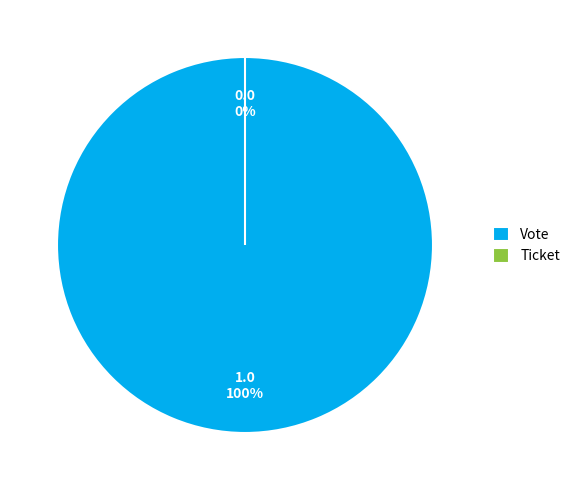

Which slice is the largest?

Vote